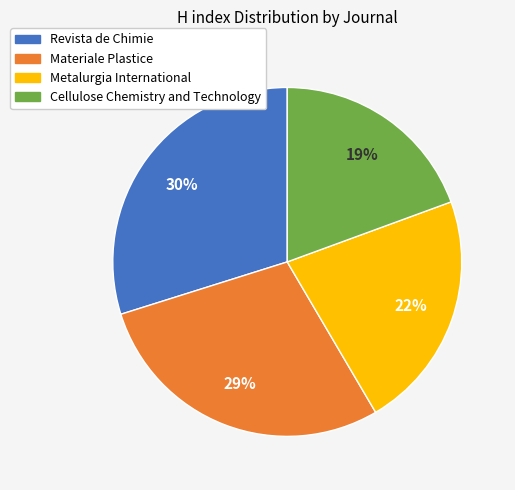

Which has a higher value, Metalurgia International or Cellulose Chemistry and Technology?

Metalurgia International